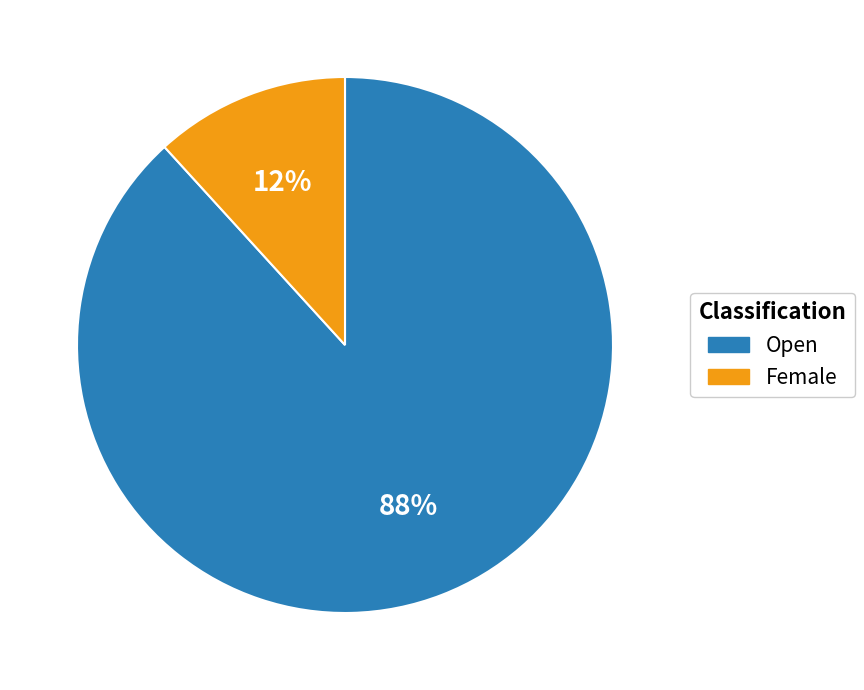

Do Open and Female together represent more than half of the pie?

Yes